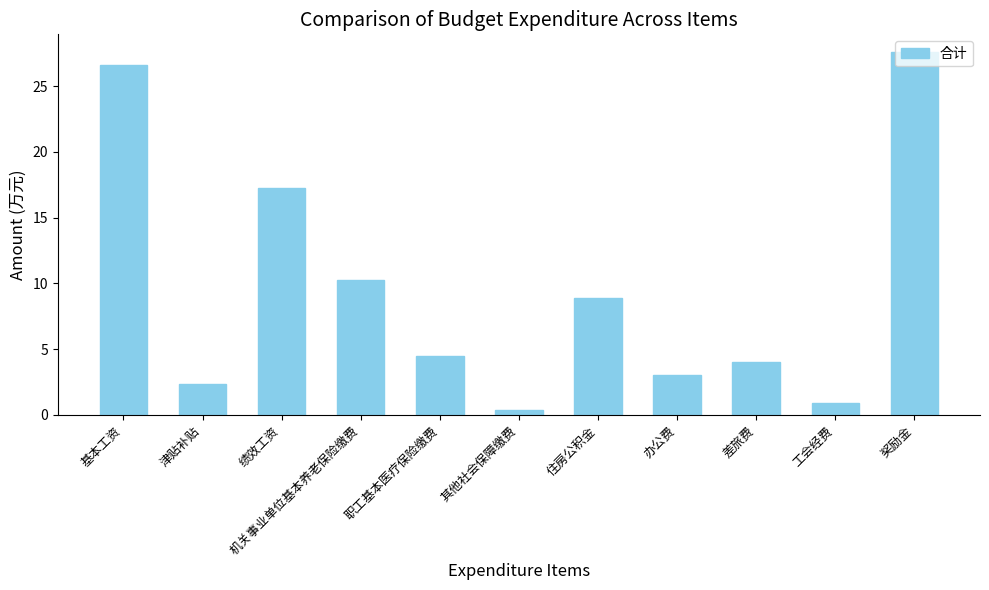

What is the change in value from 其他社会保障缴费 to 差旅费?

+3.6